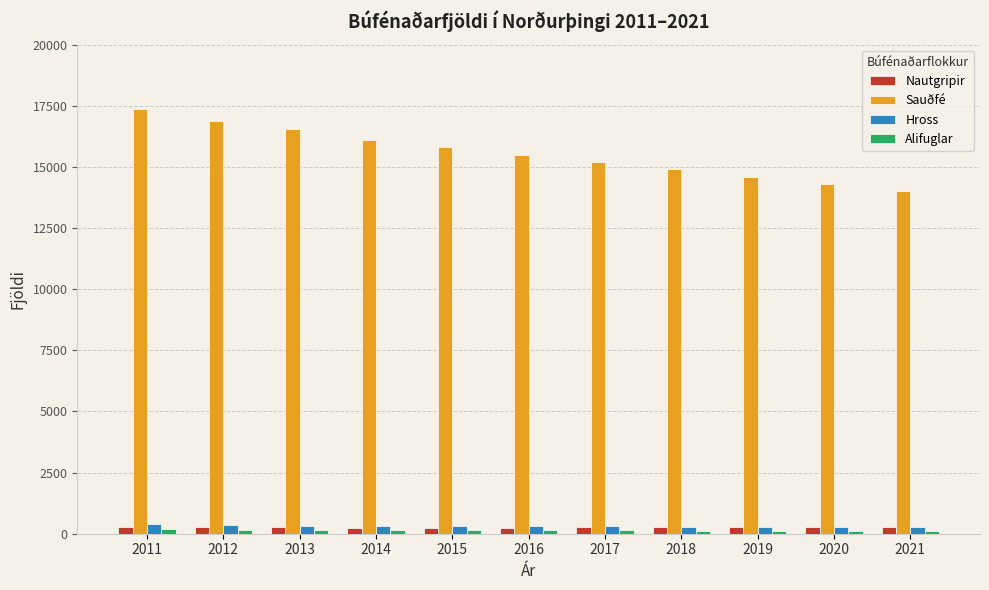

What is the sum of all Hross values?

3476